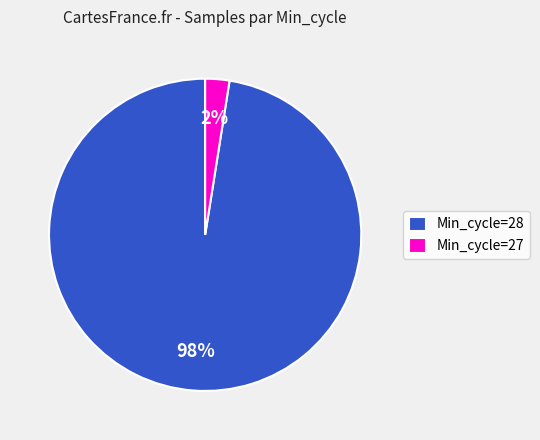

How many segments does this pie chart have?

2